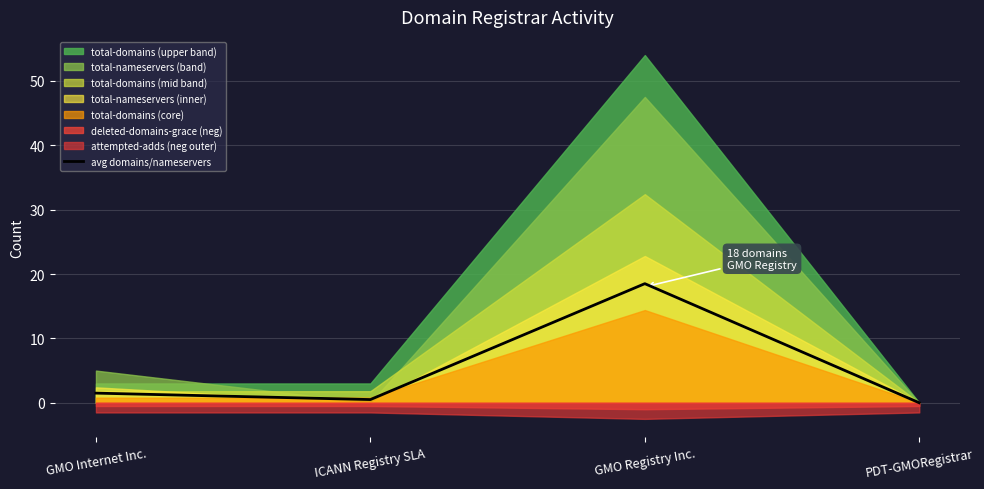

What is the value of the 1st point from the left?

1.5